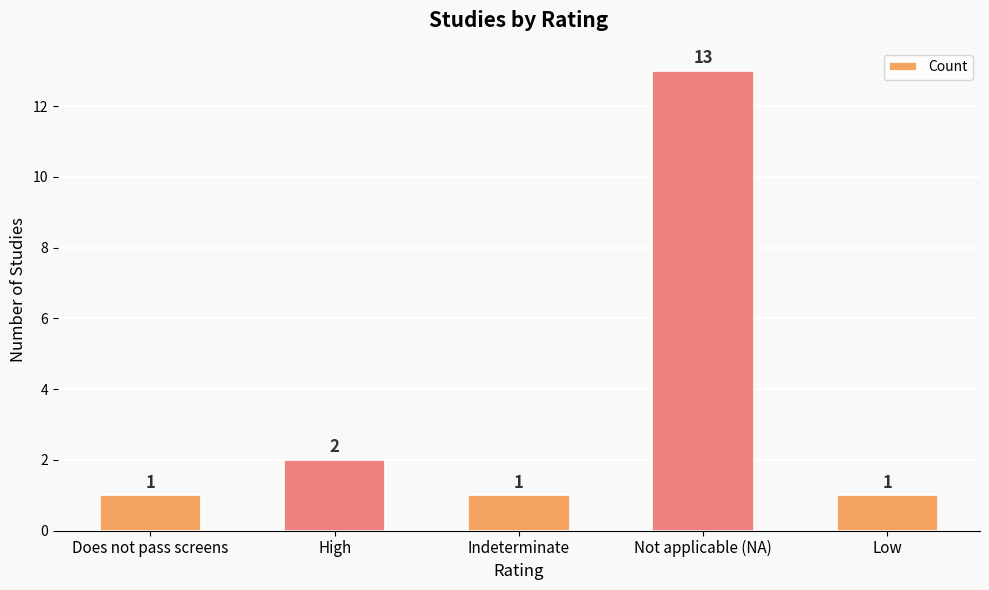

Reading left to right, what are all the values shown in this chart?

1	2	1	13	1